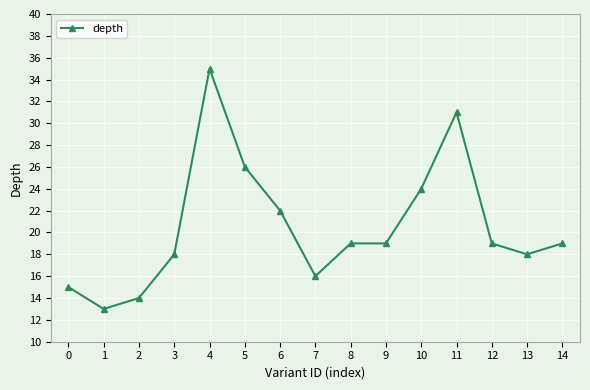

Approximately how many times larger is the value at 0 compared to 11?

0.5